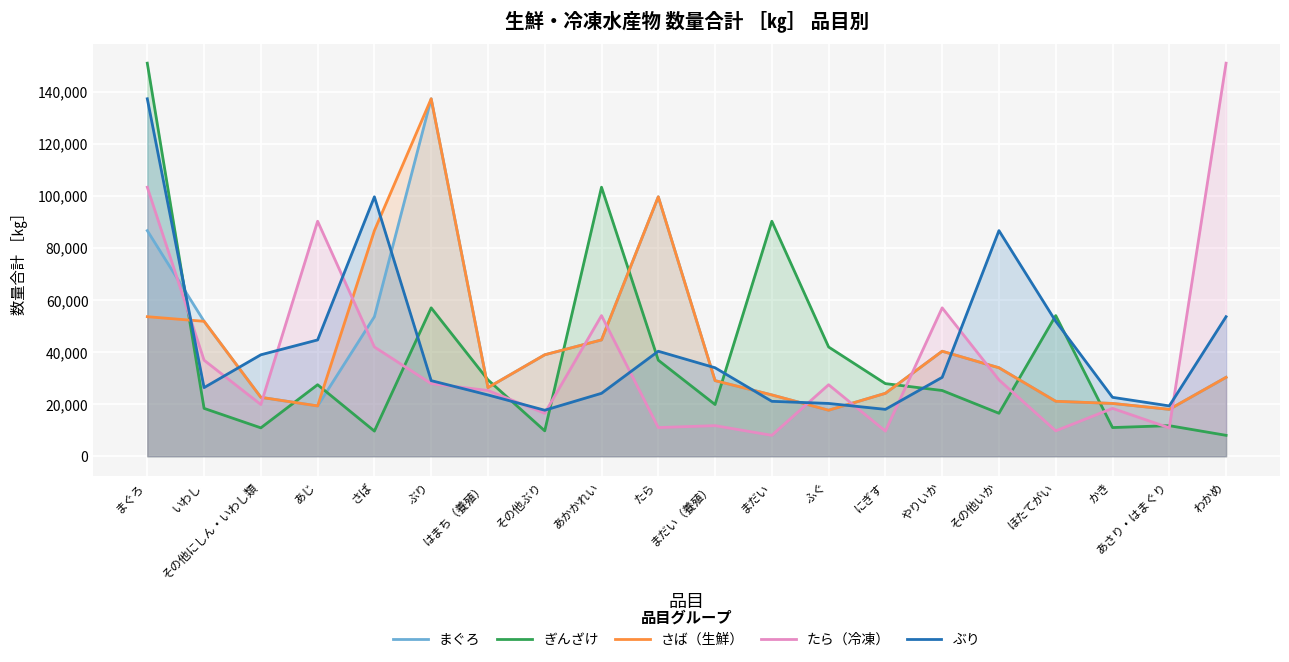

The value of さば（生鮮） at たら is 32710. True or false?

False